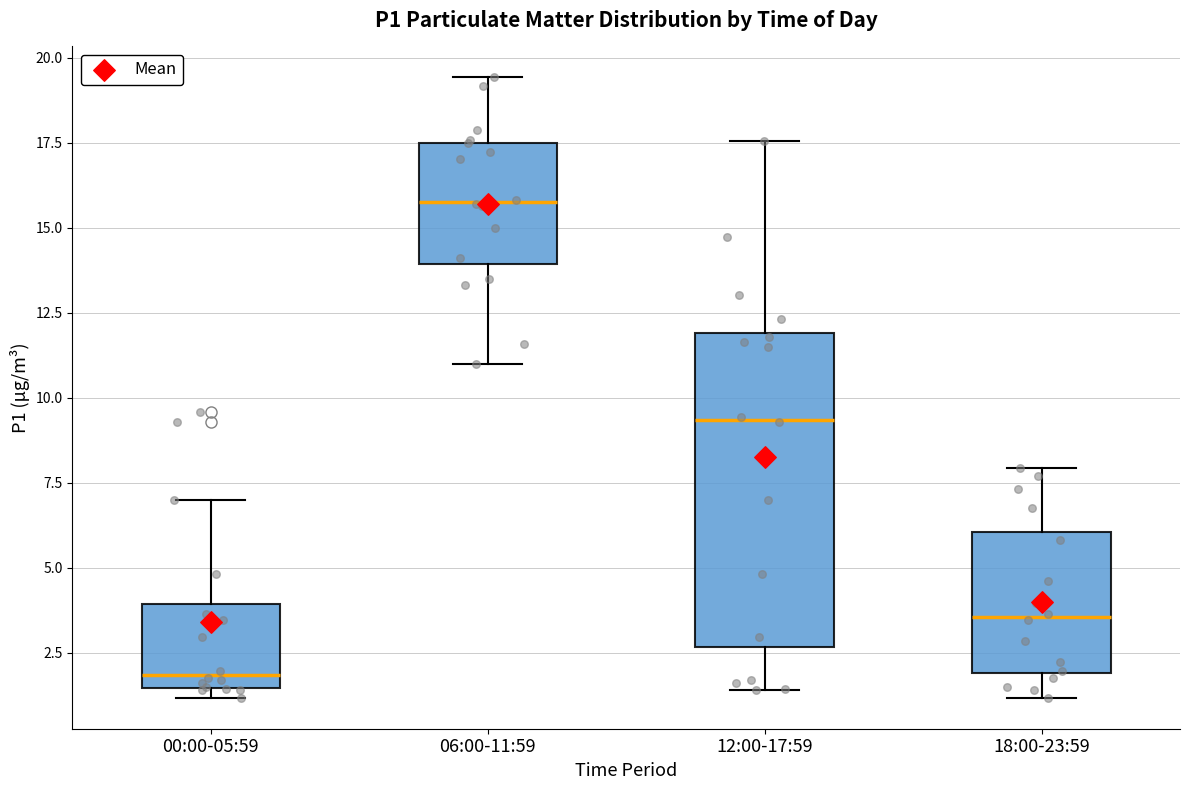

Where does the median line of the box for 06:00-11:59 sit on the y-axis? The values are not printed on the chart, so give them approximately, as read against the axis.

16.0